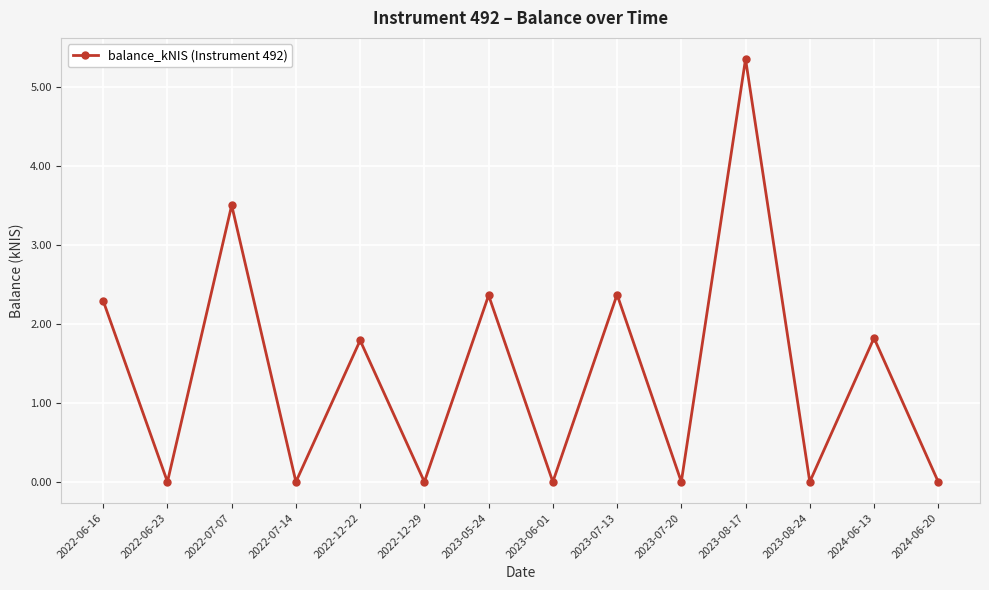

Does the chart display data point markers on the line(s)?

Yes